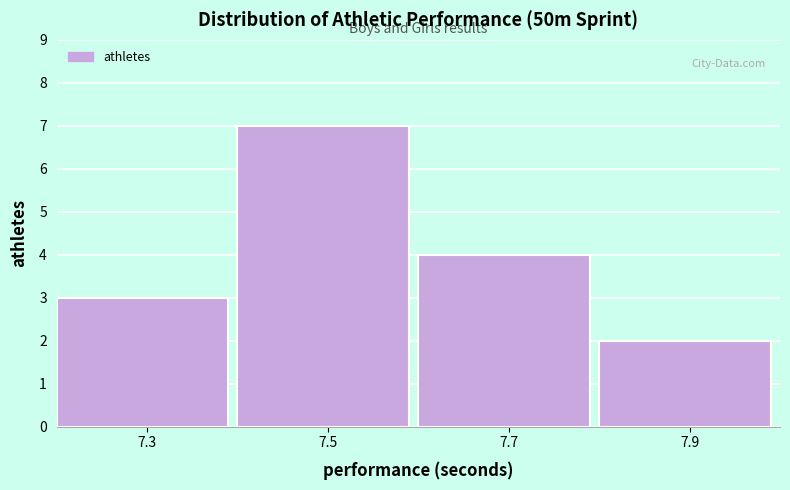

Reading right to left, what are all the values shown in this chart?

2	4	7	3